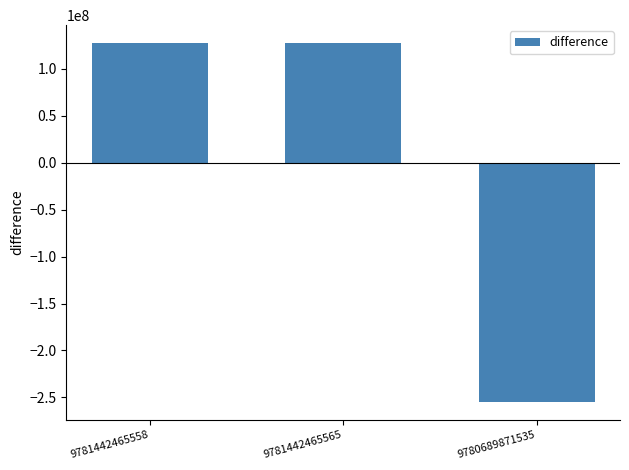

What is the difference between the maximum and minimum values?

382112091